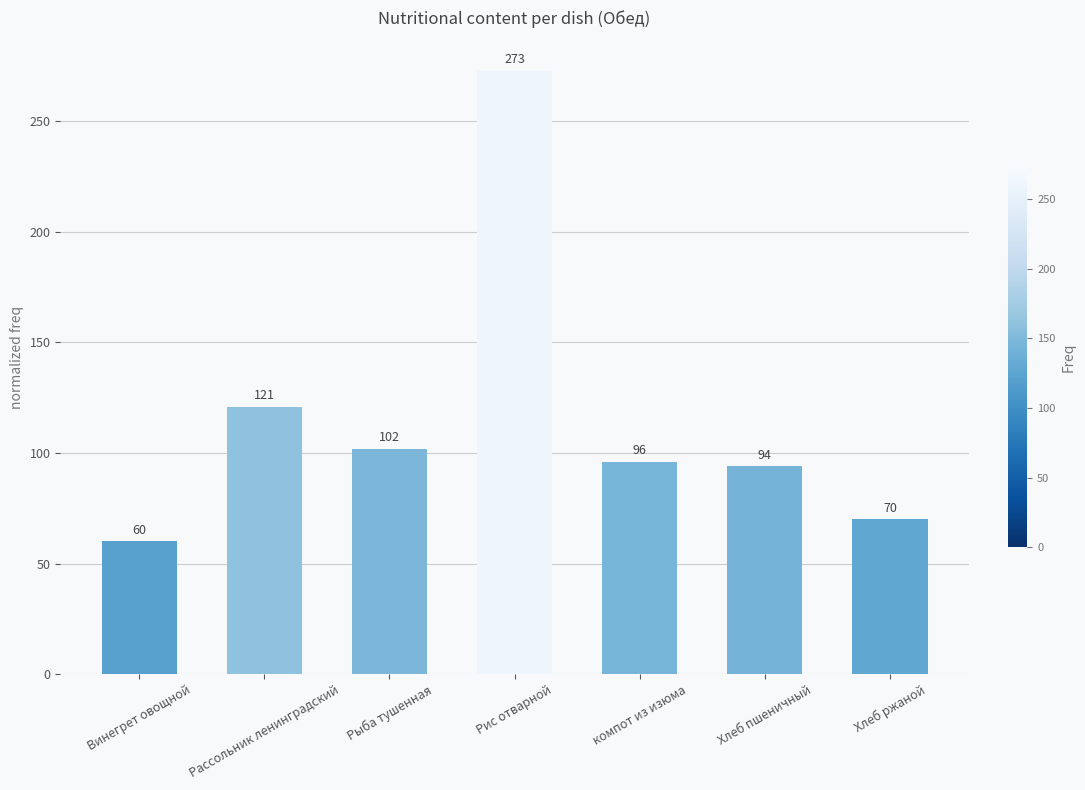

Reading left to right, transcribe all the data shown in this chart.

Винегрет овощной=60	Рассольник ленинградский=121	Рыба тушенная=102	Рис отварной=273	компот из изюма=96	Хлеб пшеничный=94	Хлеб ржаной=70